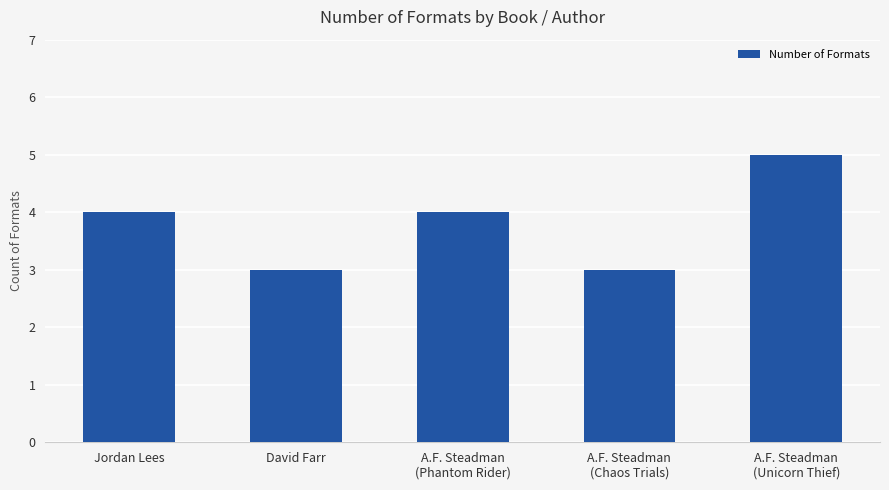

The chart shows a value of 5 at David Farr. True or false?

False